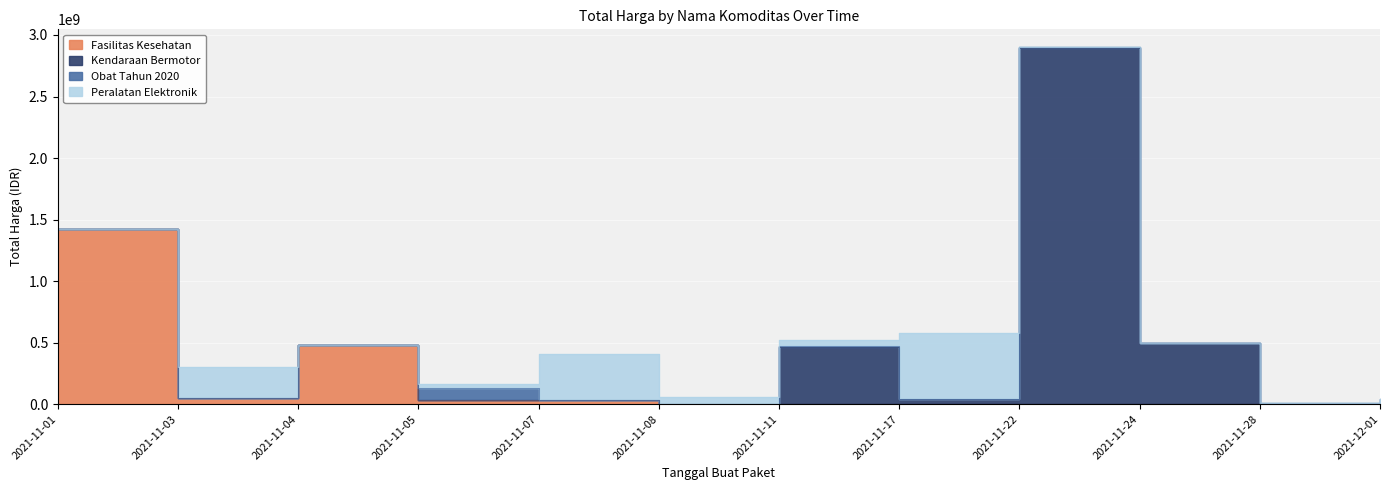

How many lines are shown in the chart?

4